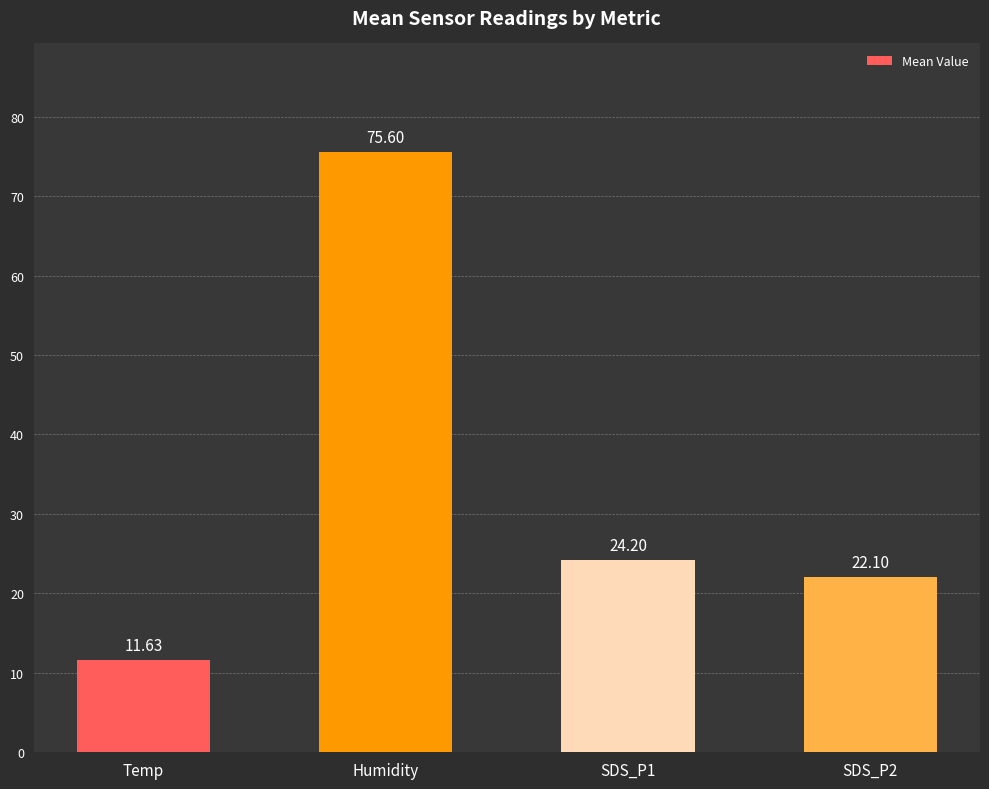

How many data points are less than 24?

2